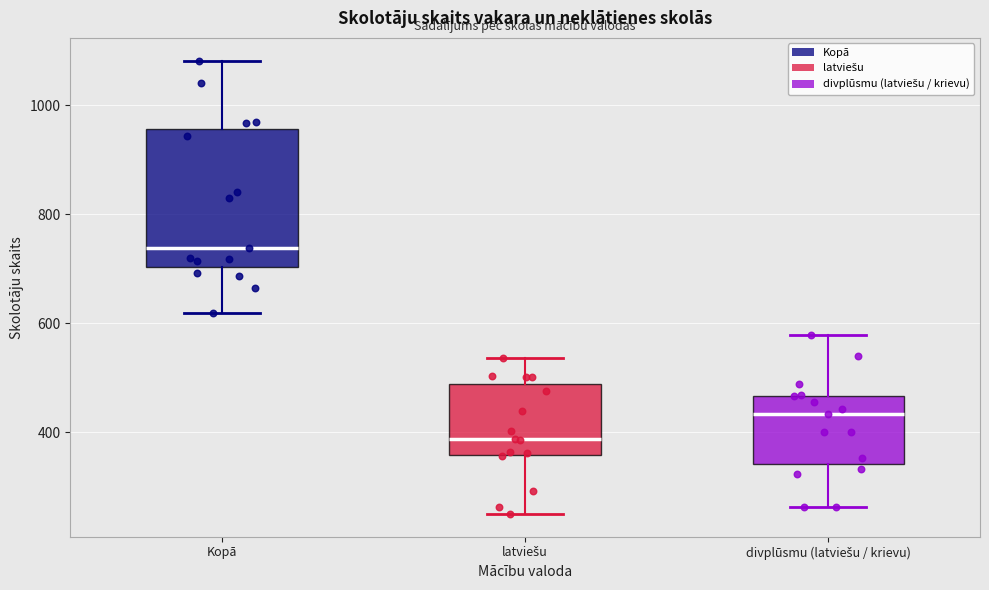

Reading left to right, transcribe this box plot: for each box, give where its median line is, the range the box spans, and where its two whiskers end, as read against the y-axis. The values are not printed on the chart, so give them approximately, as read against the axis.

Kopā: median 740, box 700 to 960, whiskers 620 to 1080
latviešu: median 380, box 360 to 480, whiskers 260 to 540
divplūsmu (latviešu / krievu): median 440, box 340 to 460, whiskers 260 to 580